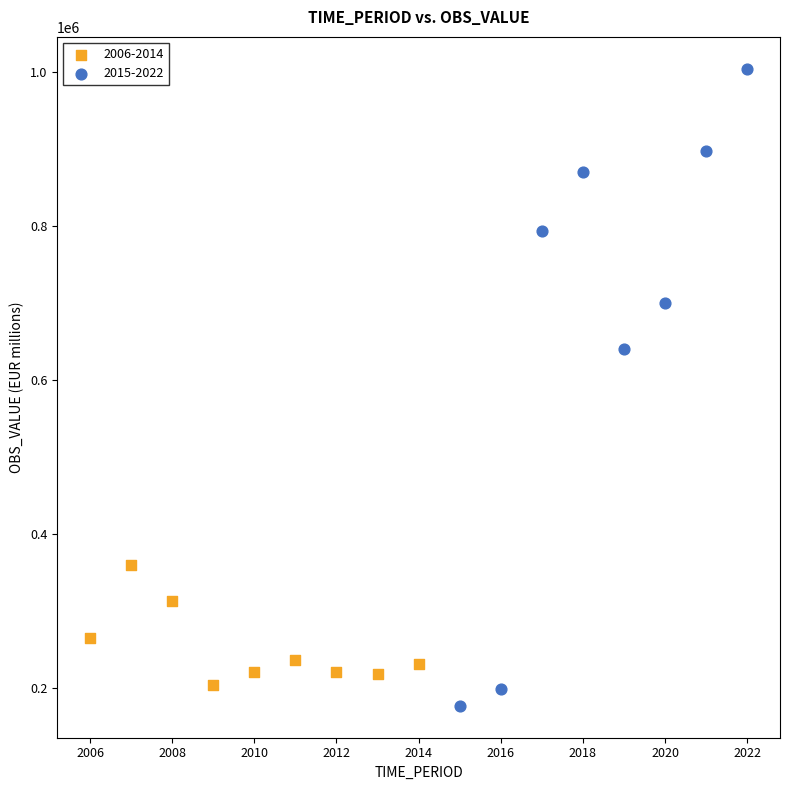

What are all the series names shown in the legend?

2006-2014, 2015-2022